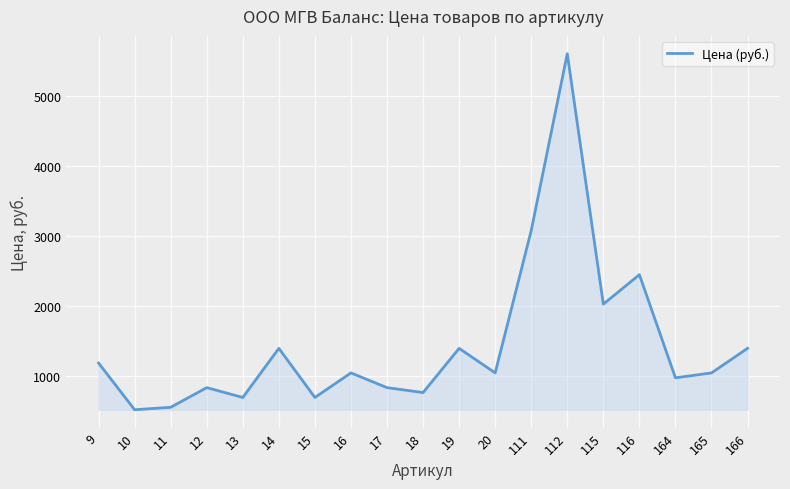

Reading left to right, what are all the values shown in this chart?

1190	525	560	840	700	1400	700	1050	840	770	1400	1050	3080	5600	2030	2450	980	1050	1400